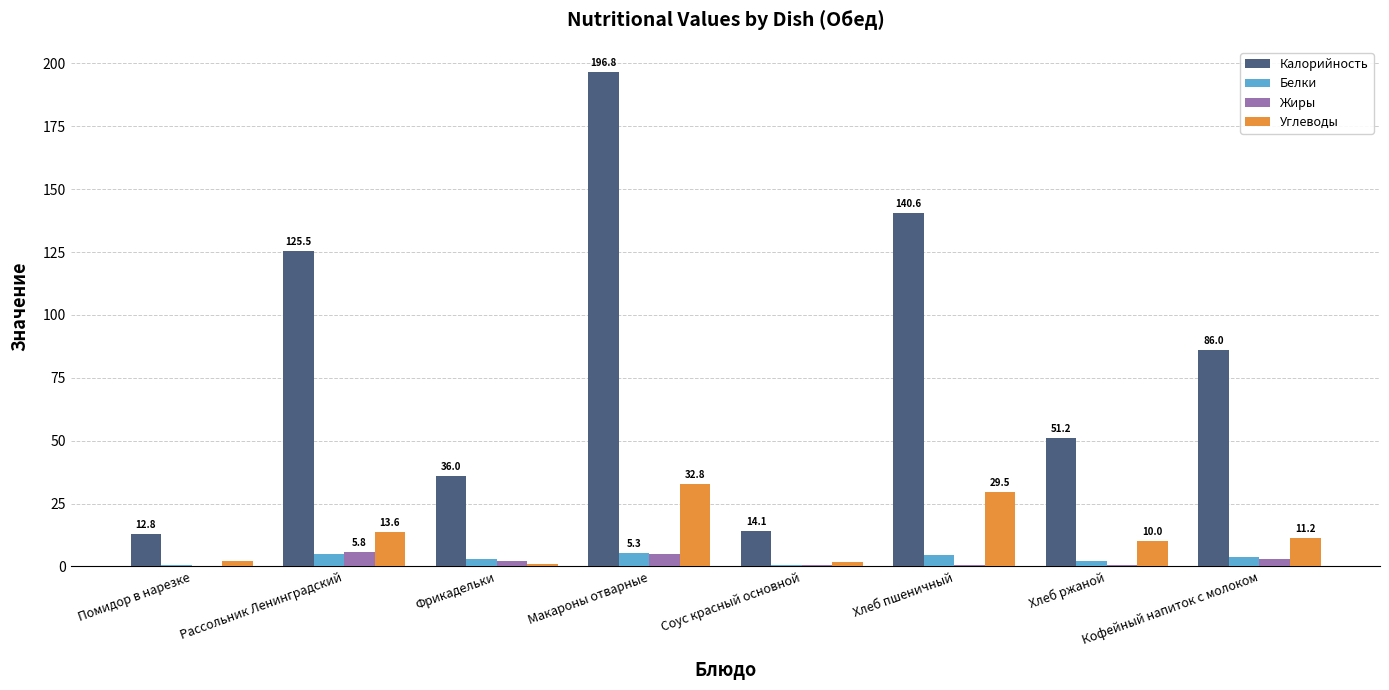

How many data points does each series have?

8